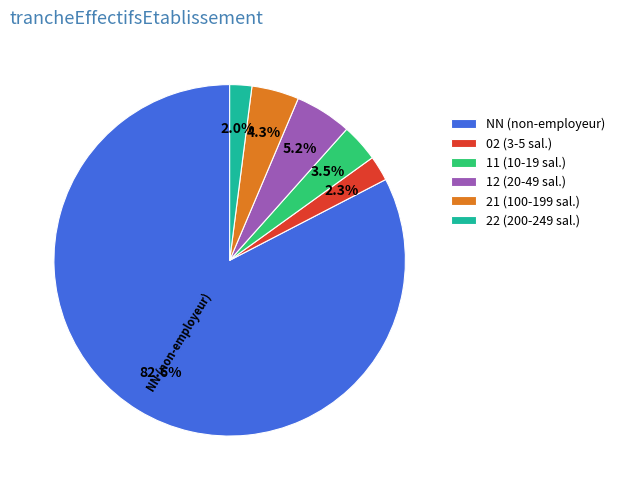

Do NN (non-employeur) and 21 (100-199 sal.) together represent more than half of the pie?

Yes